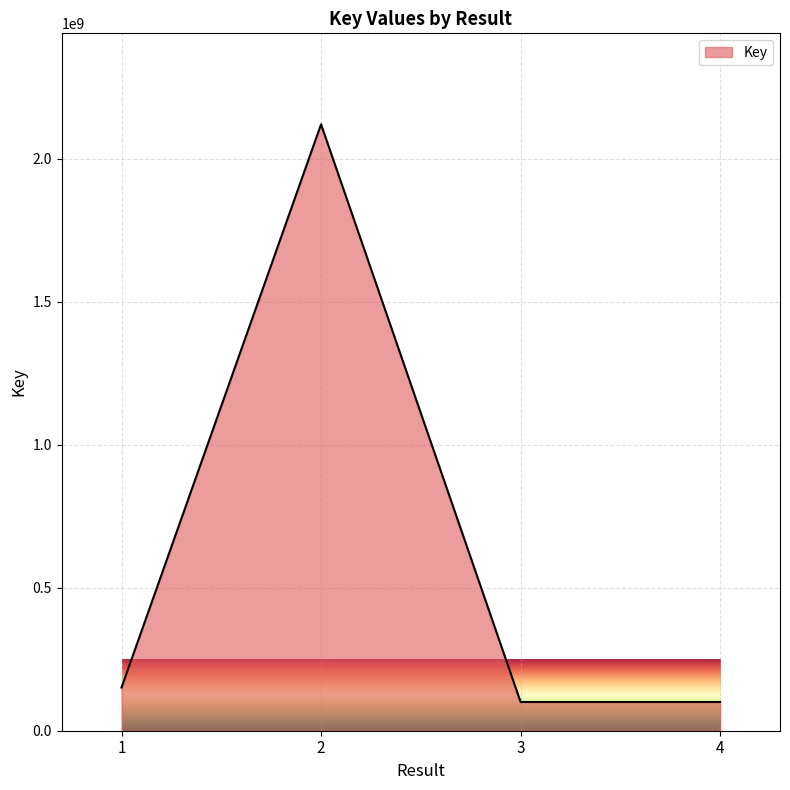

Does the chart display data point markers on the line(s)?

No